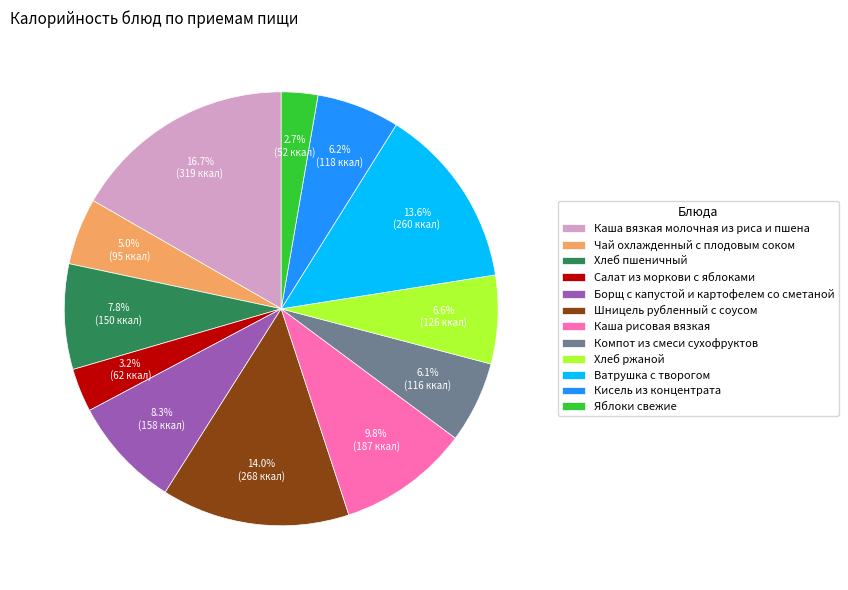

Count the number of slices in the pie.

12